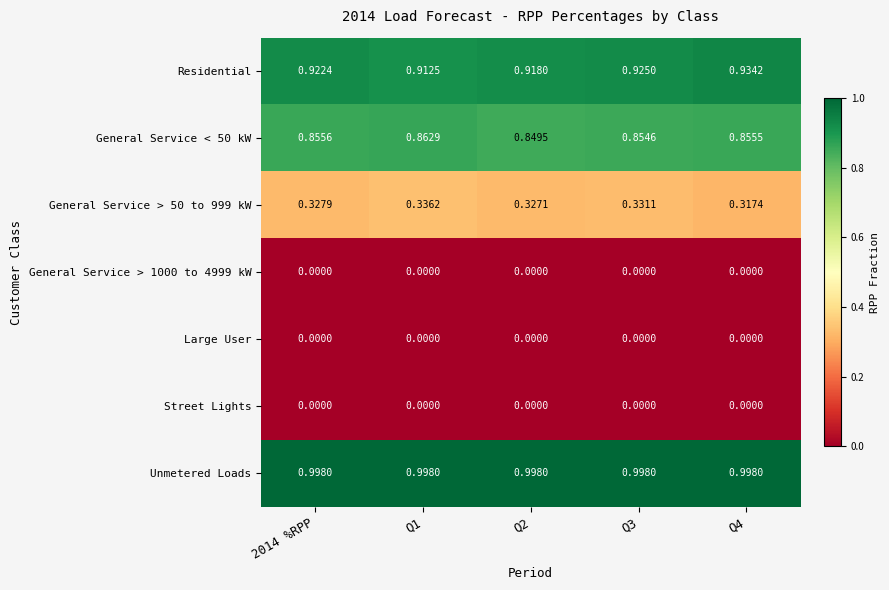

Between Q3 and Q4, which series saw the biggest shift?

General Service > 50 to 999 kW